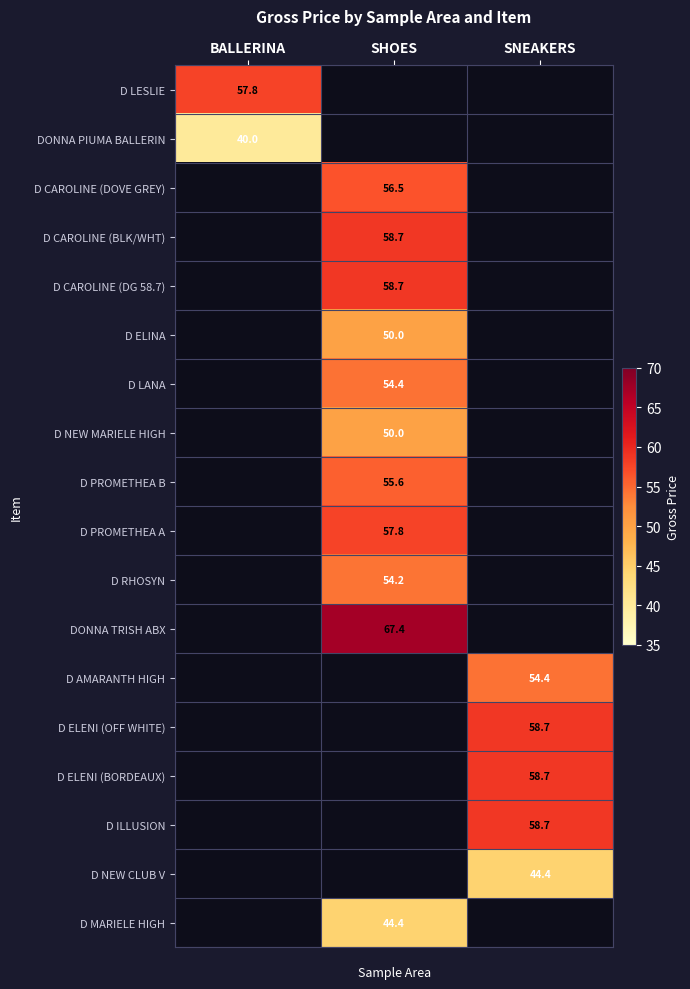

The value of D ELENI (BORDEAUX) at SNEAKERS is 88.8. True or false?

False